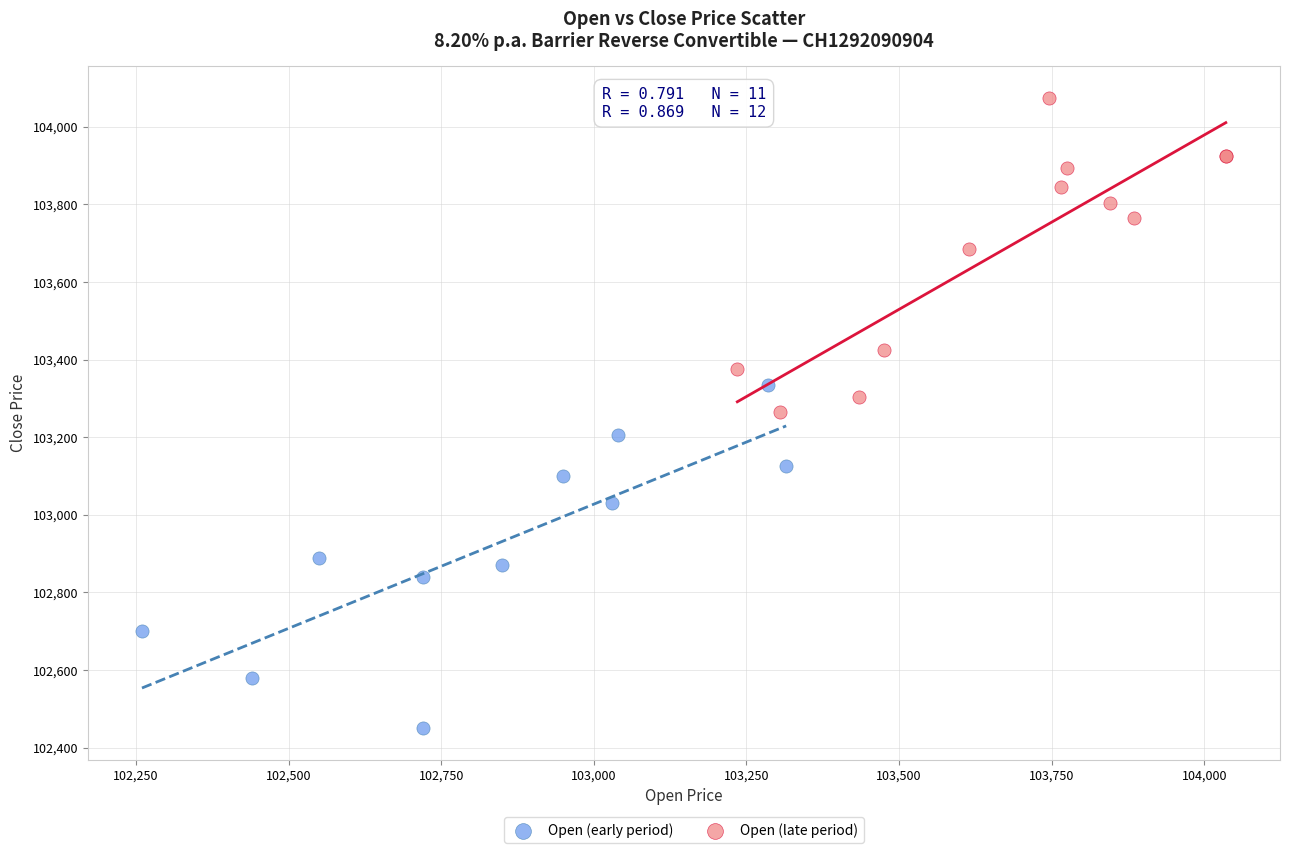

What are all the series names shown in the legend?

Open (early period), Open (late period)